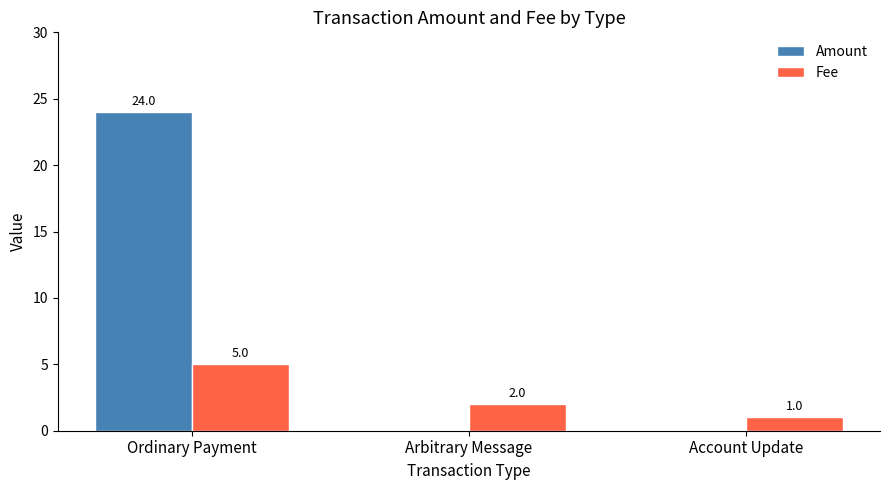

Is it true that Amount equals 24 at Ordinary Payment?

True